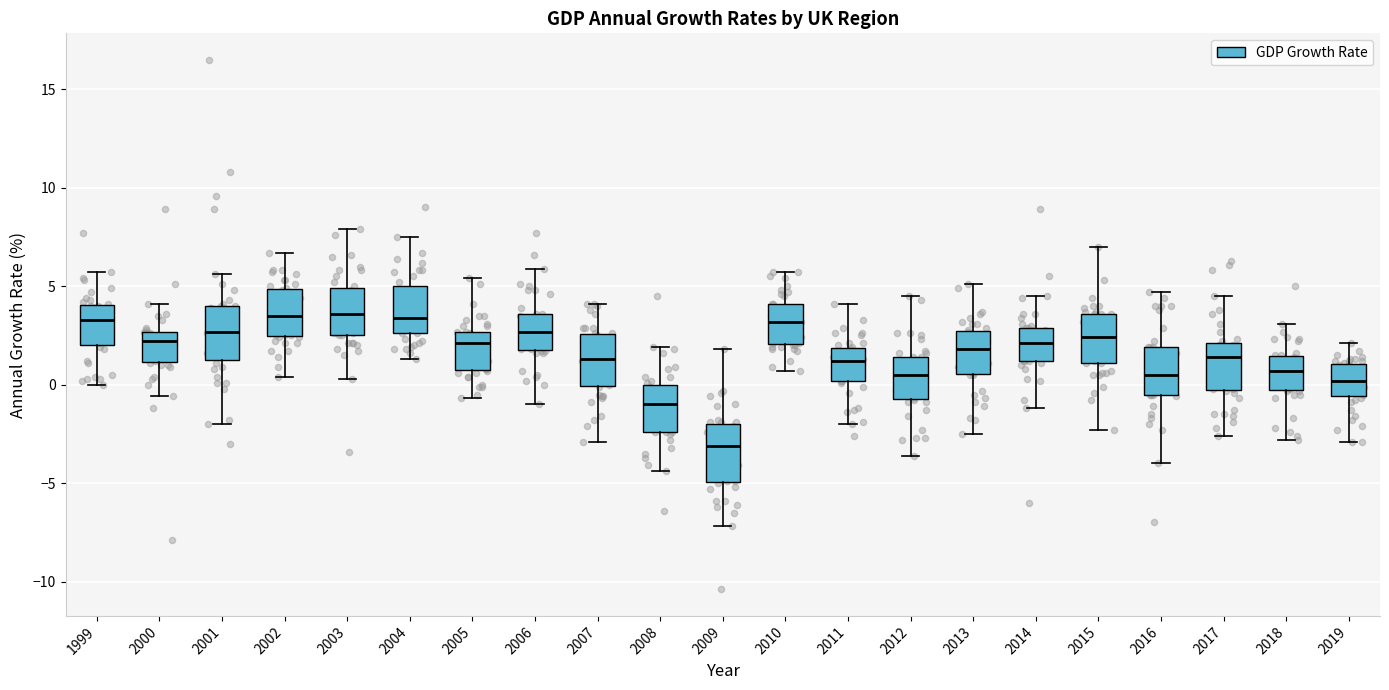

Where does the lower whisker of the box at x = 2017 end on the y-axis? The values are not printed on the chart, so give them approximately, as read against the axis.

-2.5